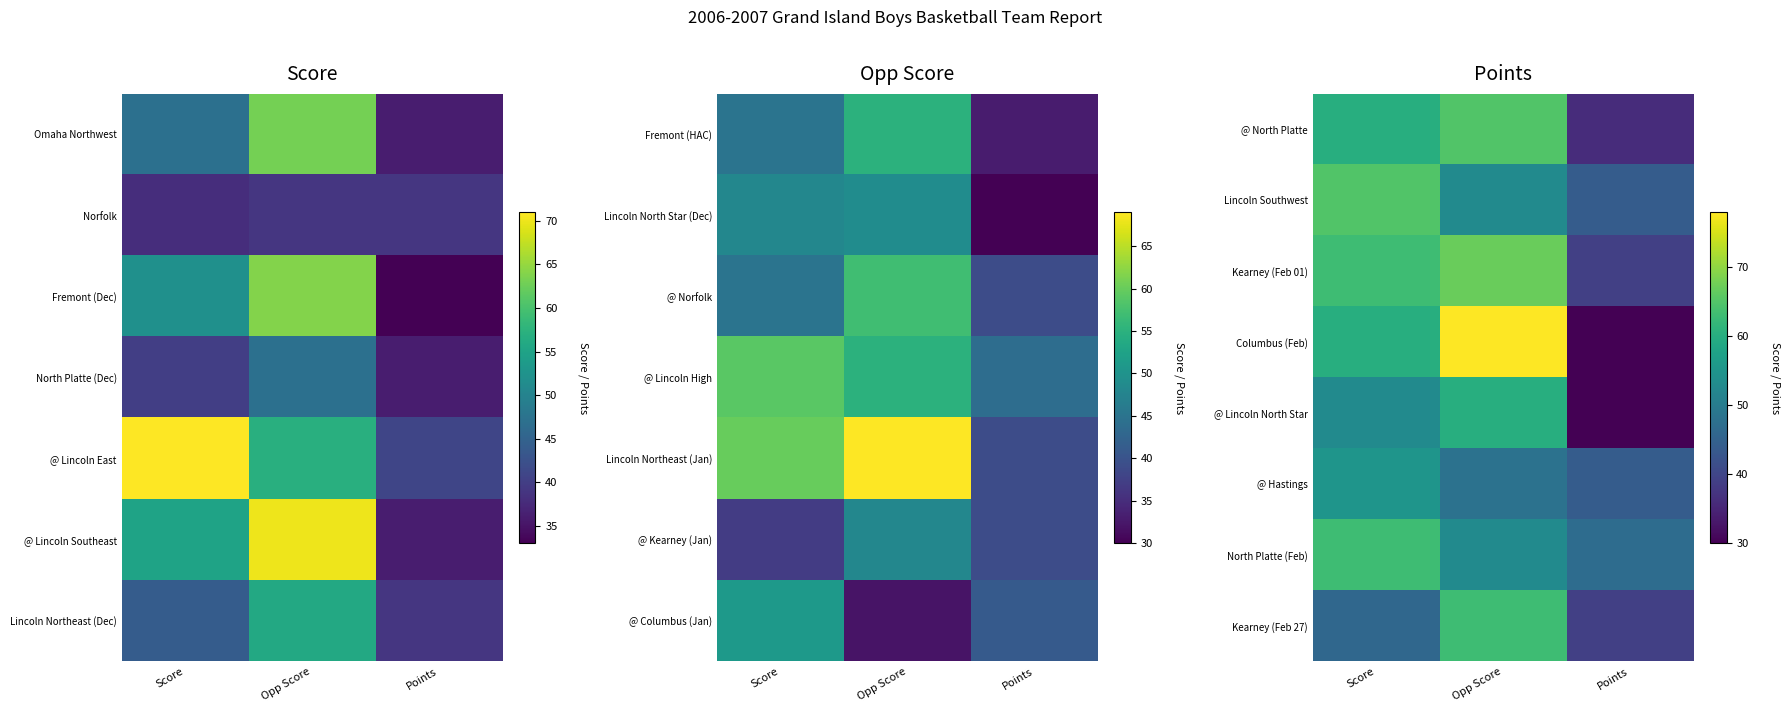

What is the minimum value for North Platte (Feb)?

47